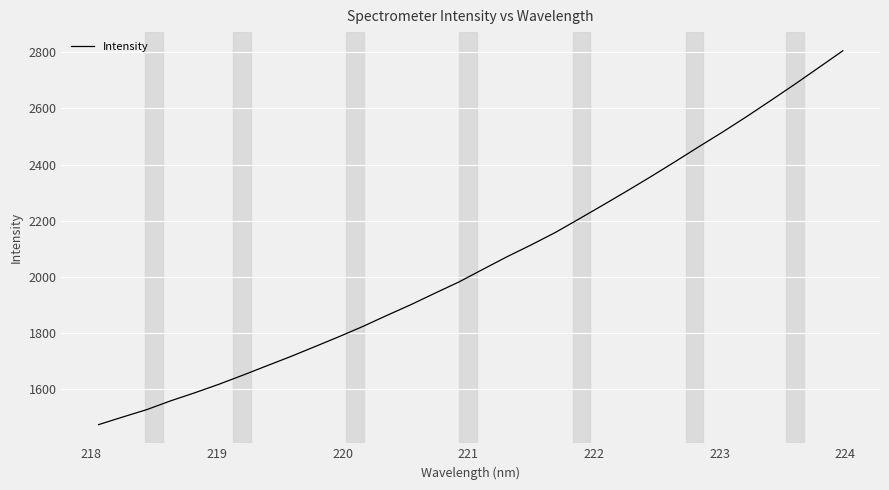

What is the difference between the maximum and minimum values?

1330.2